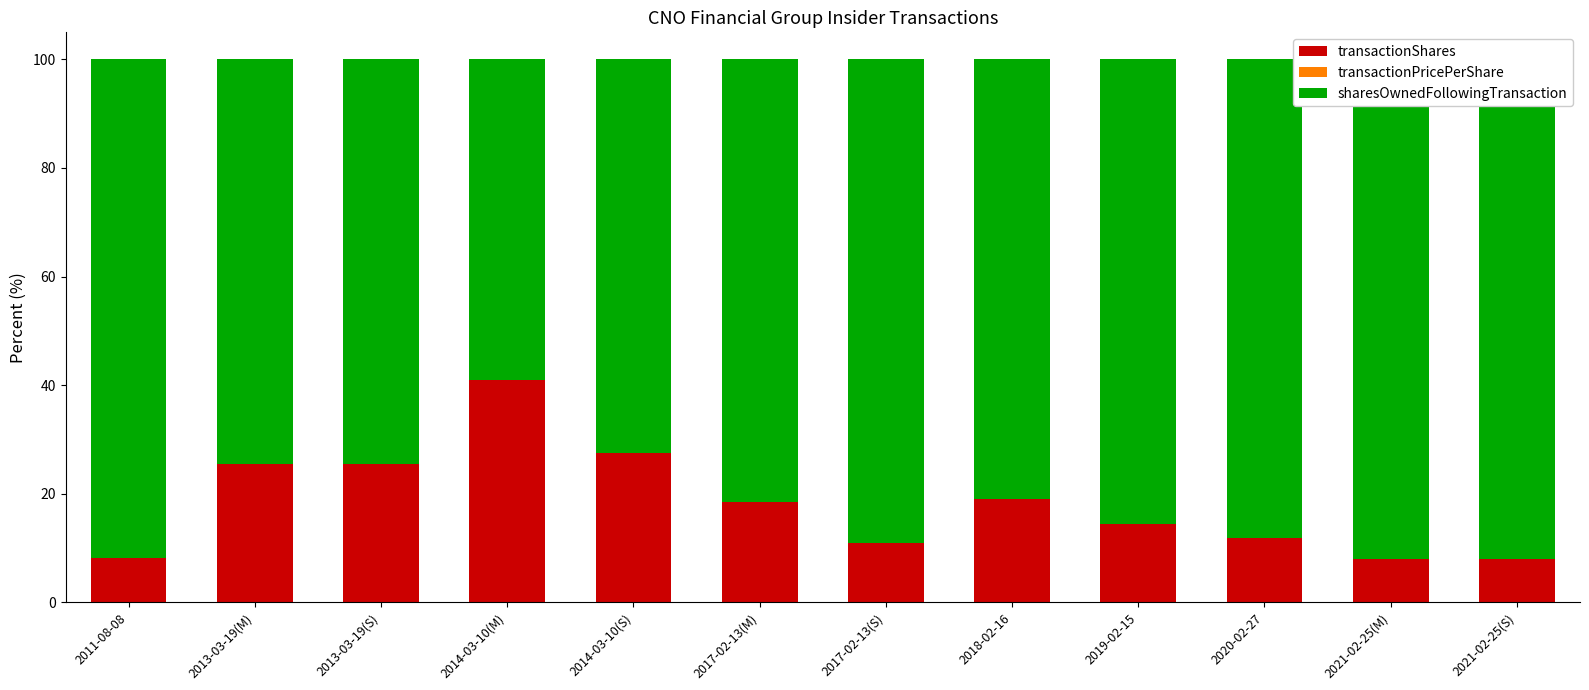

Between 2013-03-19(M) and 2019-02-15, which is larger?

2013-03-19(M)